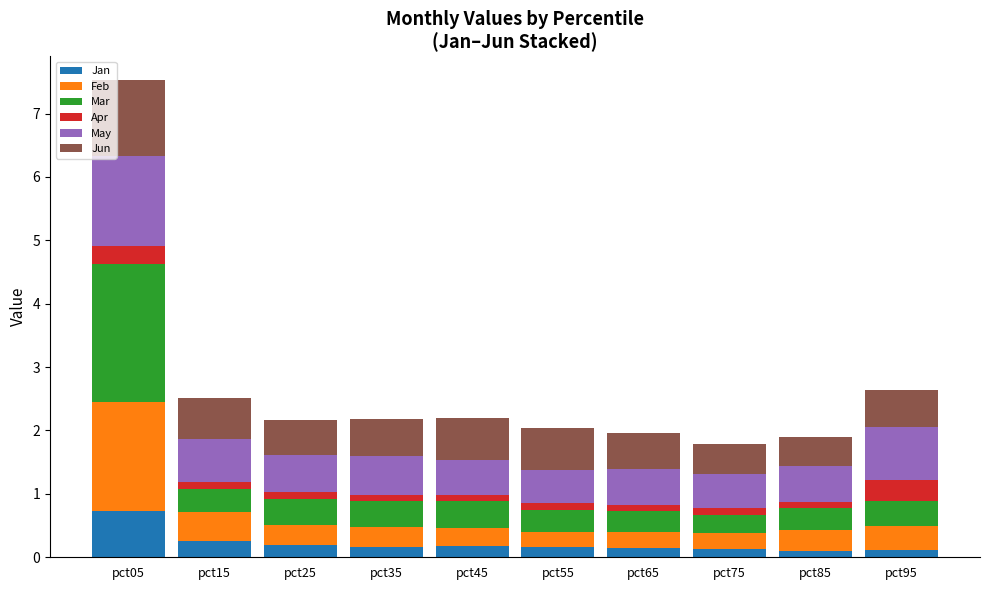

What is the difference between the maximum and second lowest values in the Jan series?

0.6